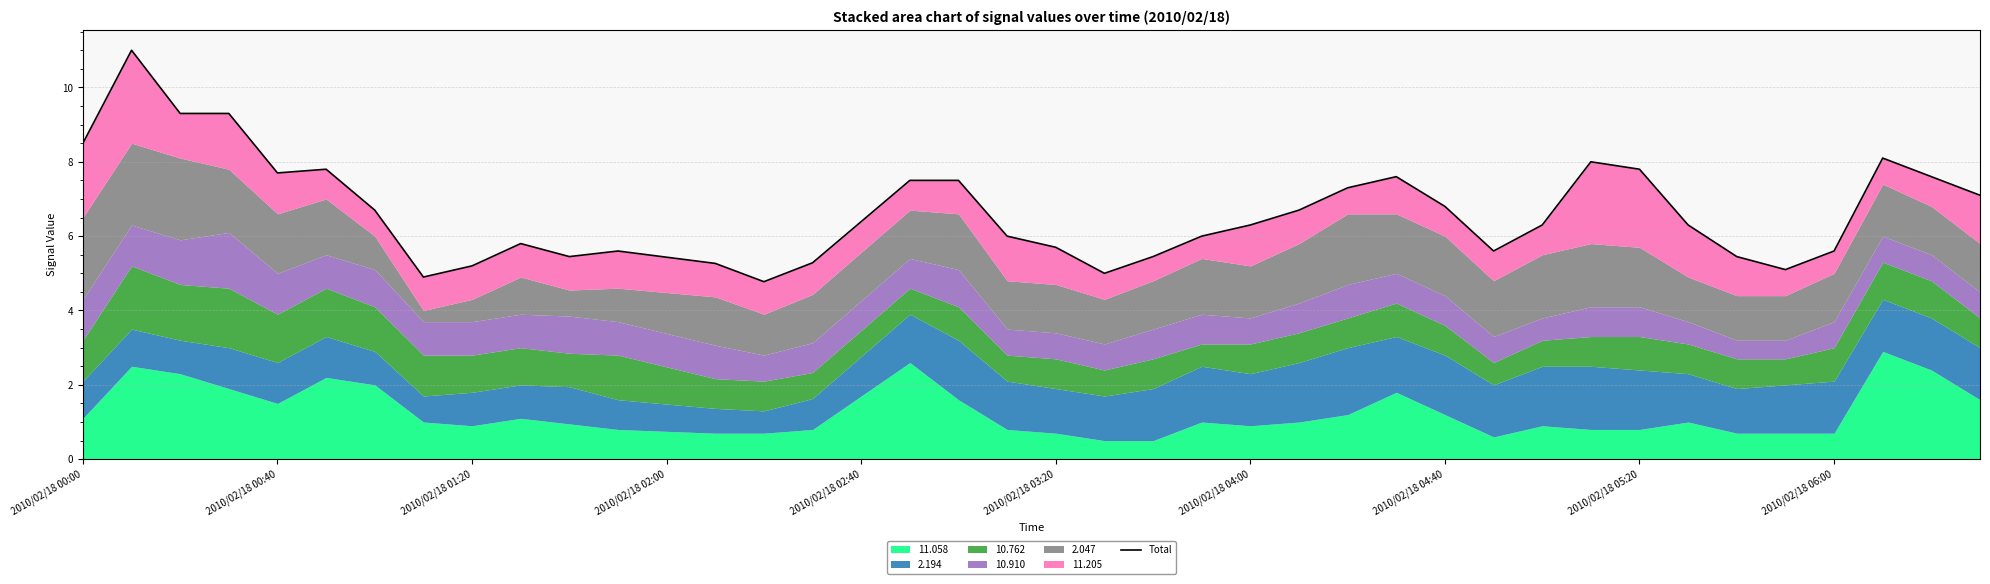

What is the difference between the values at 14 and 35?

0.3